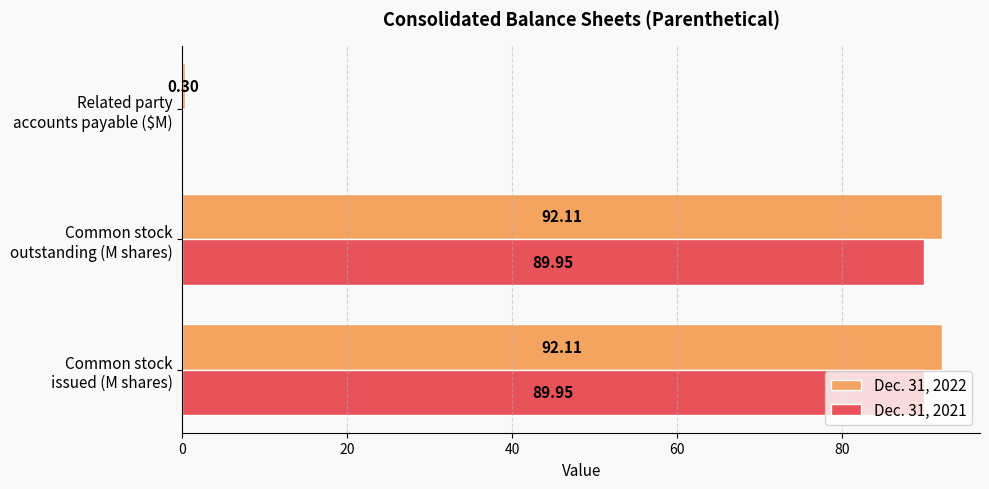

What is the sum of all Dec. 31, 2021 values?

179.9